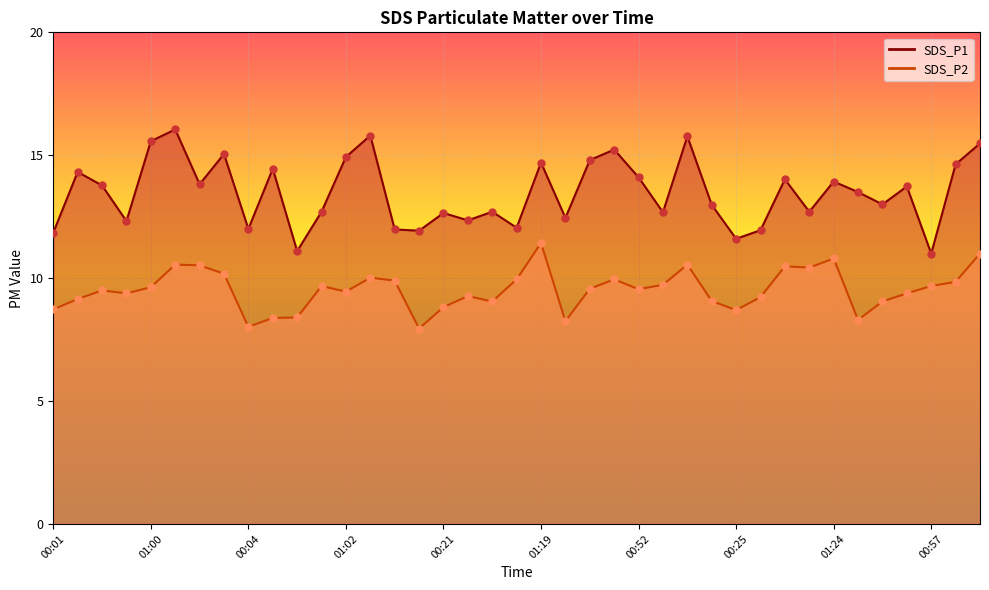

Which series reaches the minimum Y coordinate?

SDS_P2